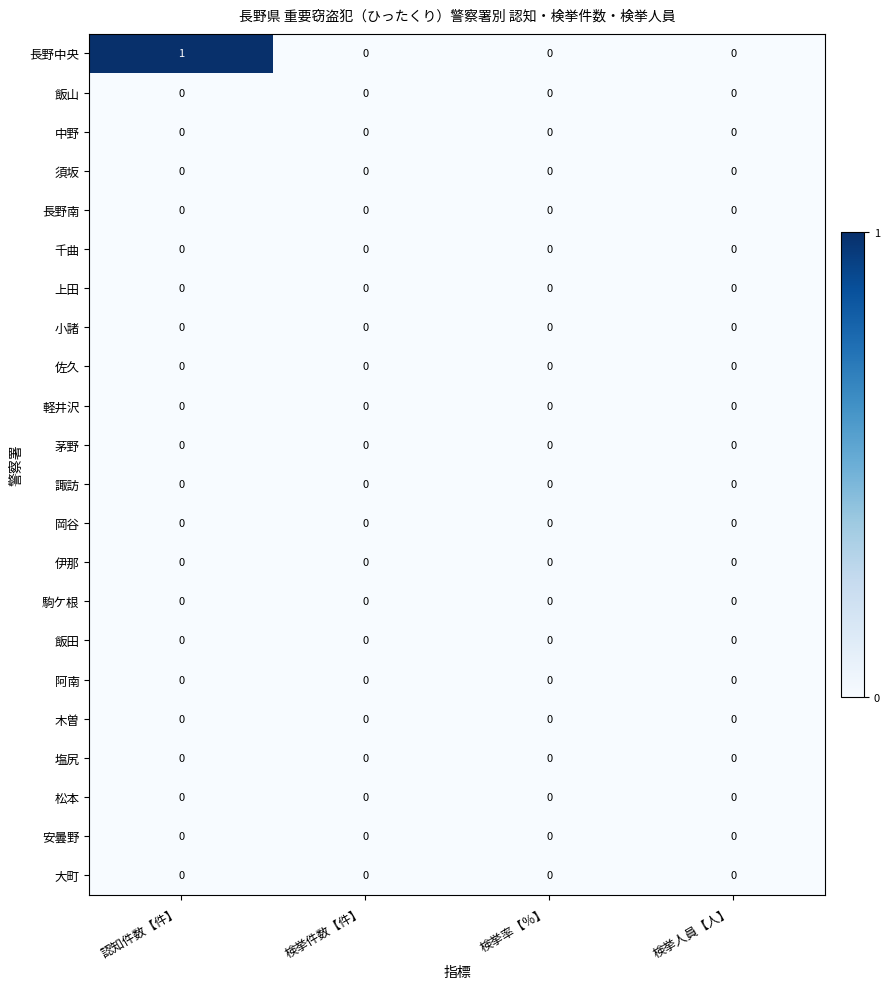

The value of 木曽 at 認知件数【件】 is 0. True or false?

True